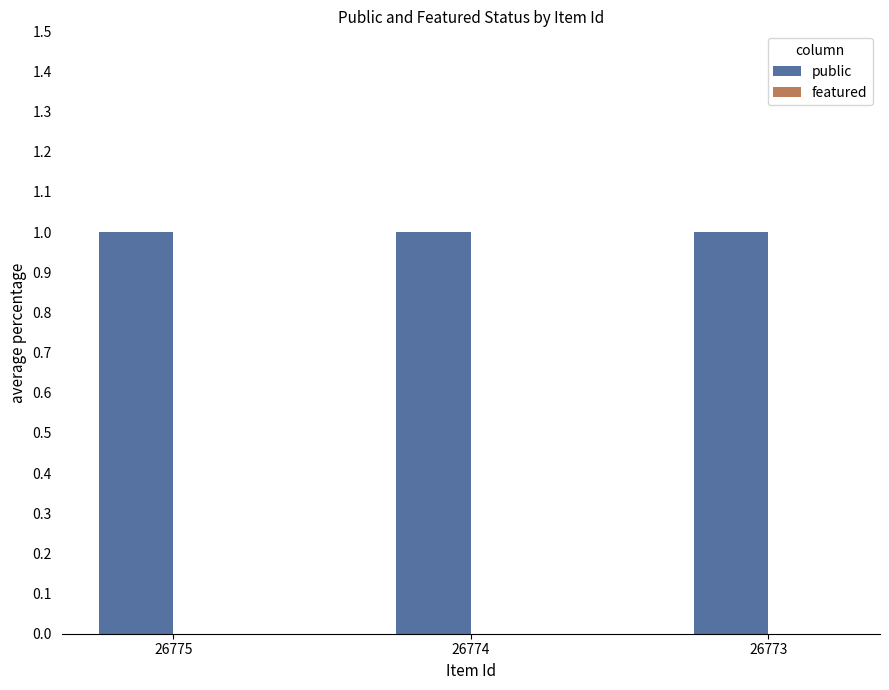

Reading right to left, what are all the values shown in this chart?

public: 1	1	1
featured: 0	0	0